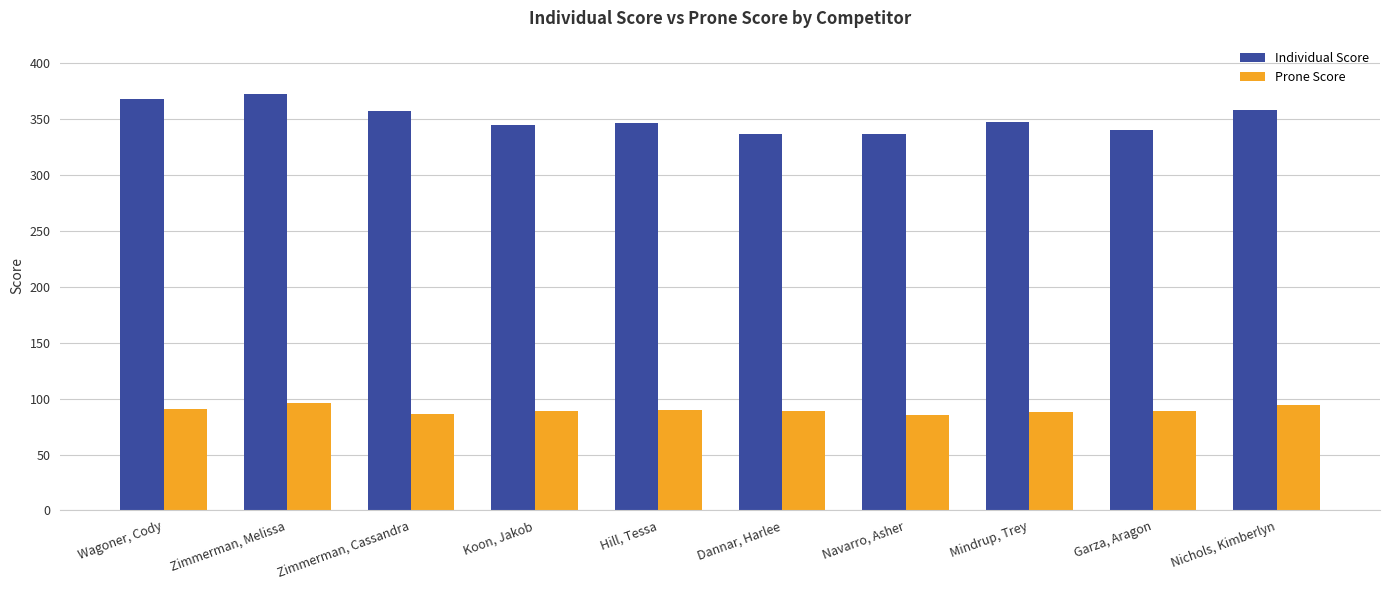

Does the chart contain any negative values?

No